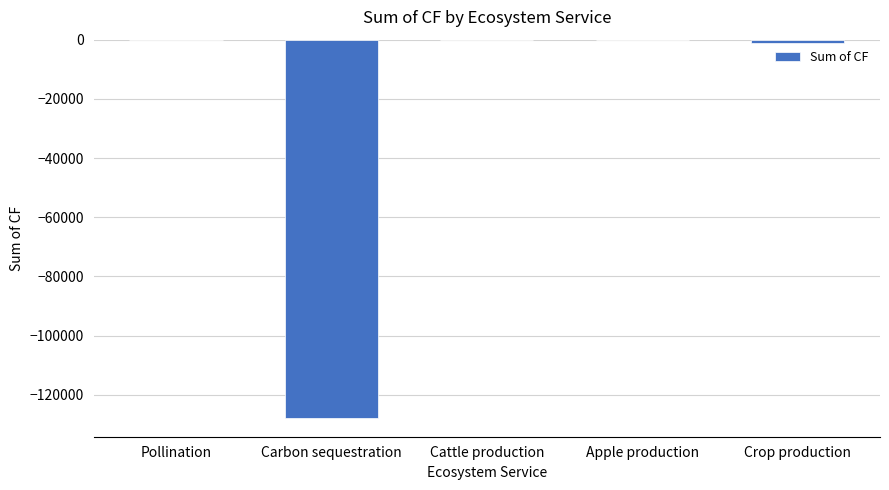

What is the sum of all values?

-129120.3